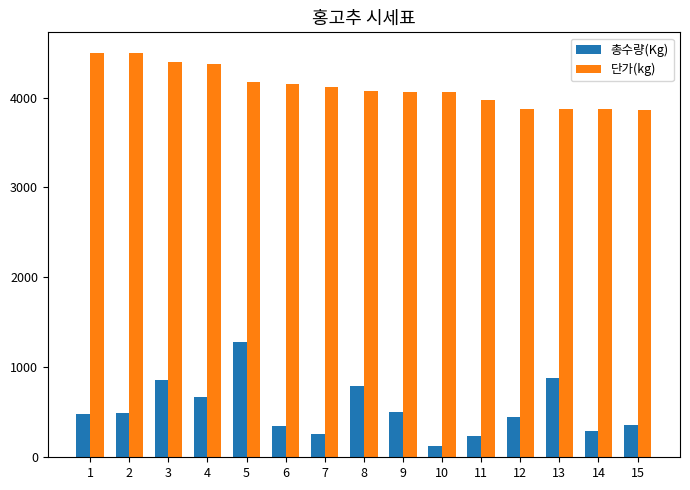

How many categories are shown in the chart?

15